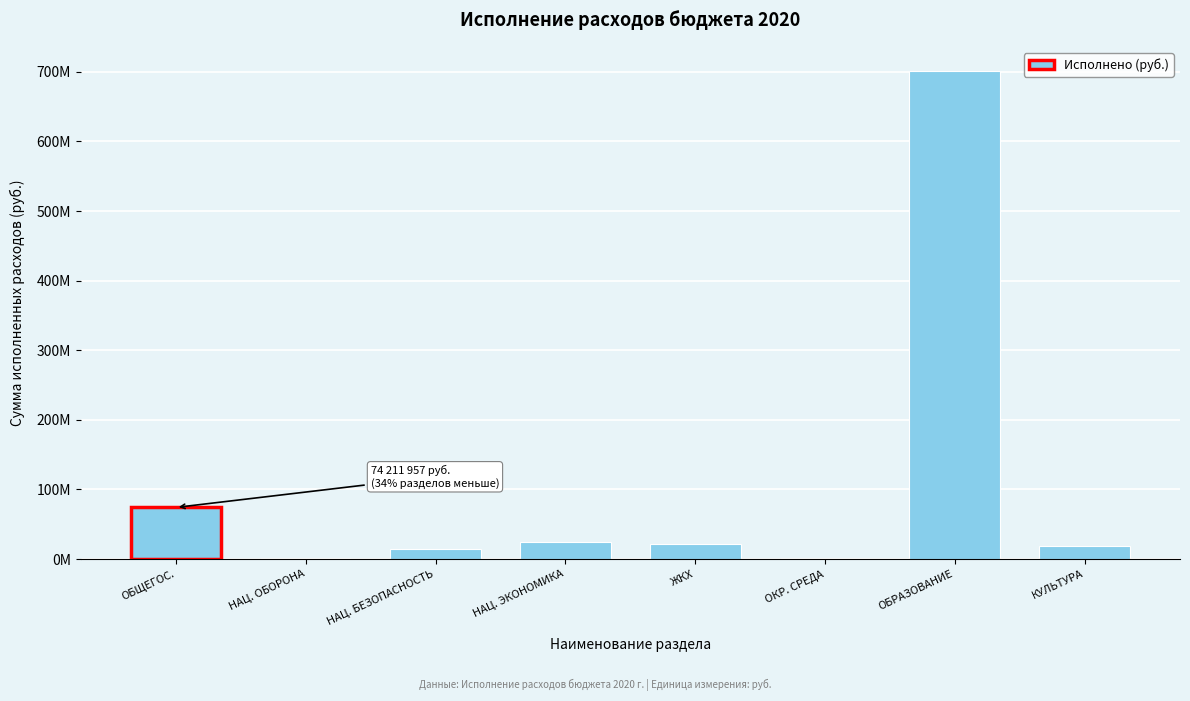

Are the bars horizontal?

No